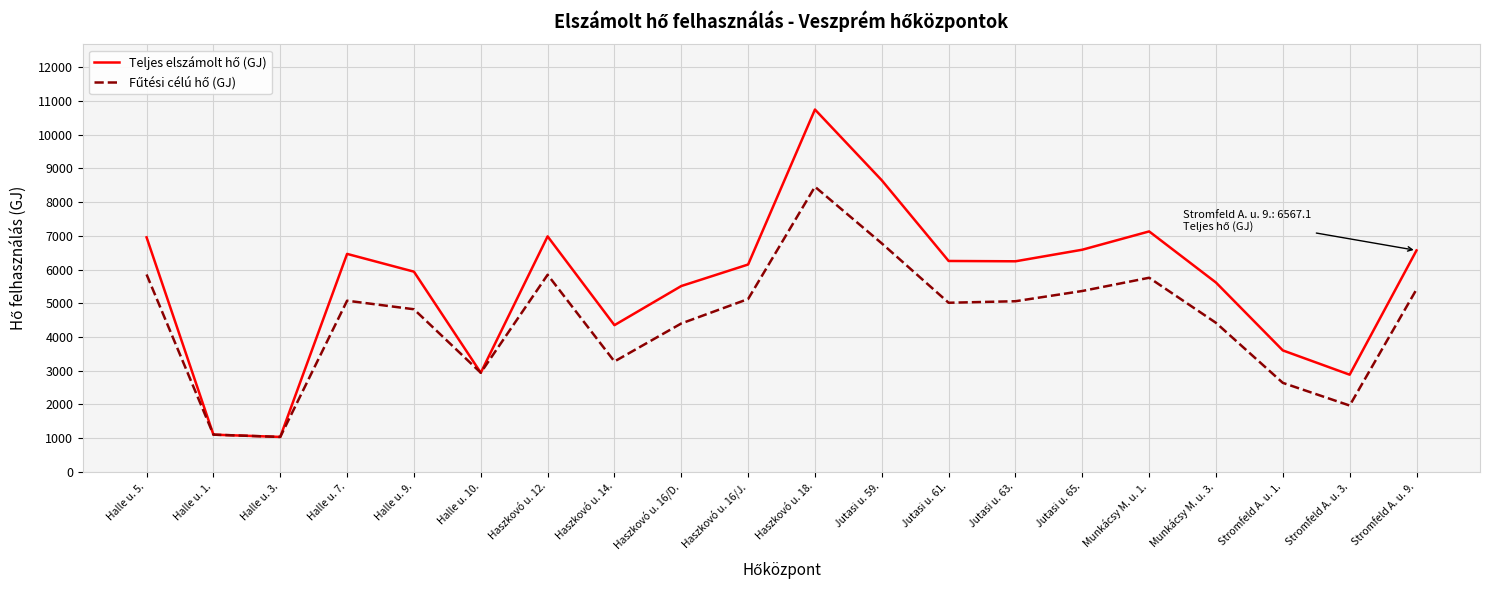

What is the greatest value displayed?

10749.6